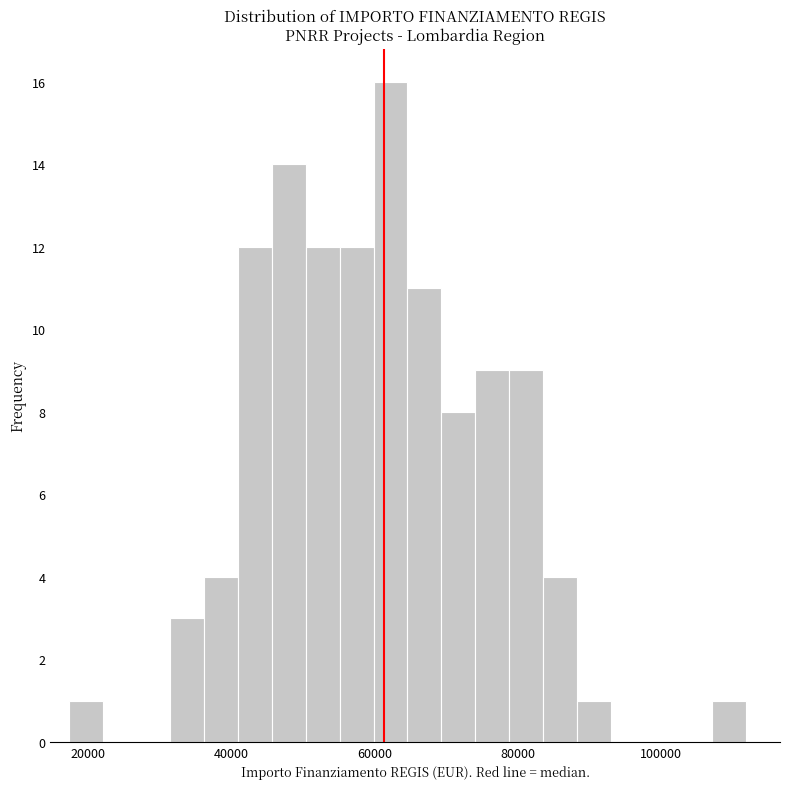

Read against the x-axis, roughly where is the centre of the tallest bar?

62000